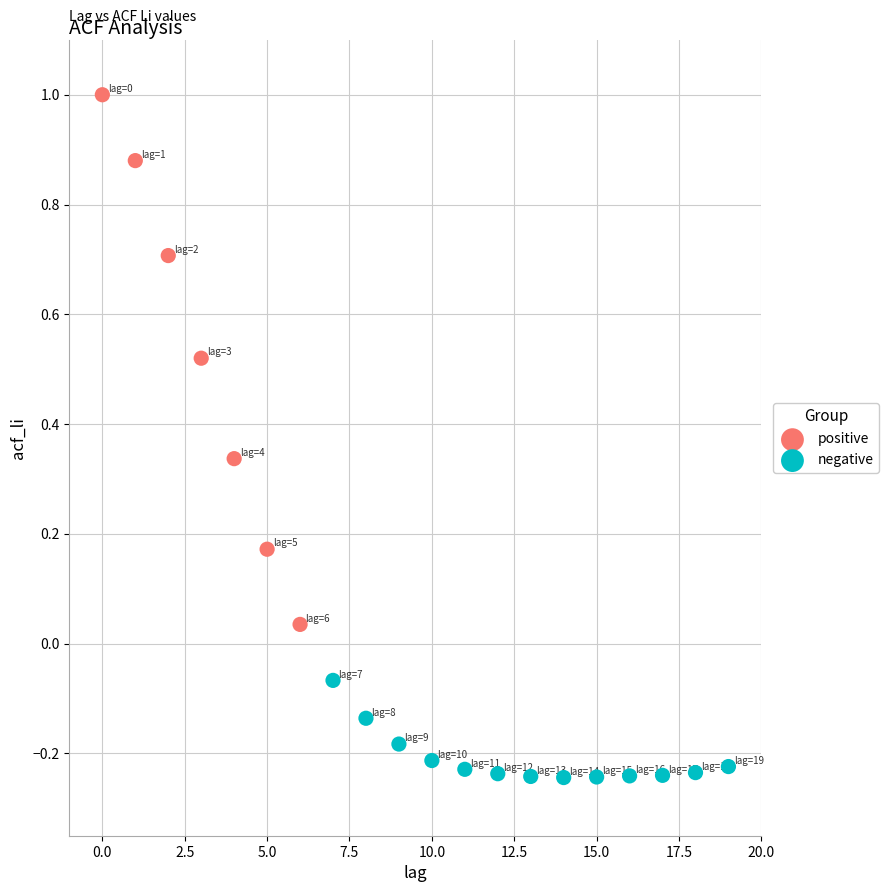

Which series has the largest Y range (max minus min)?

positive